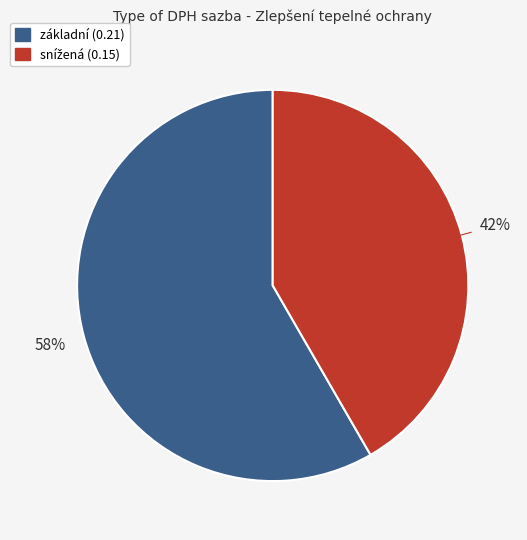

Is there a majority slice in this chart?

Yes